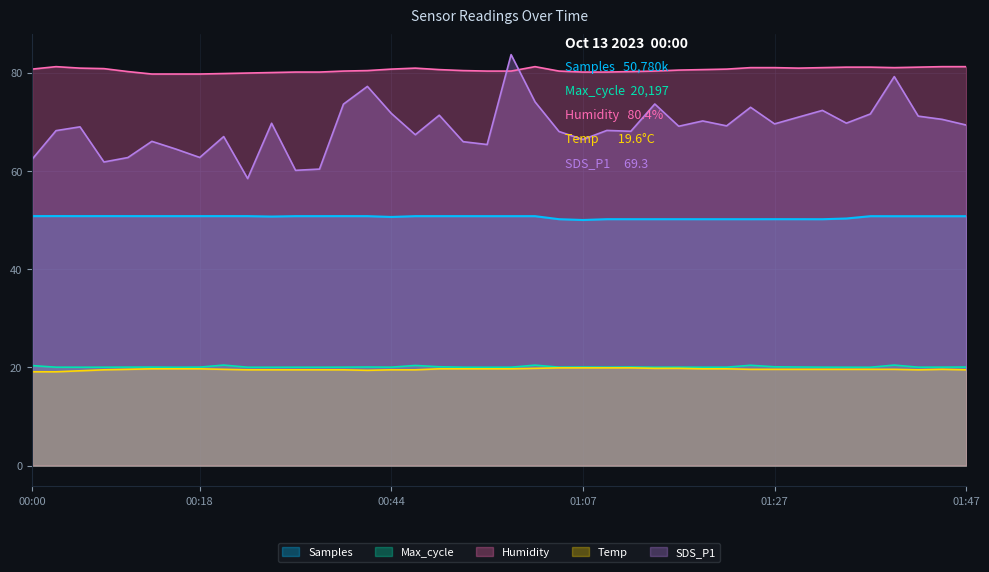

What is the total value across all series at 00:08?

232.9